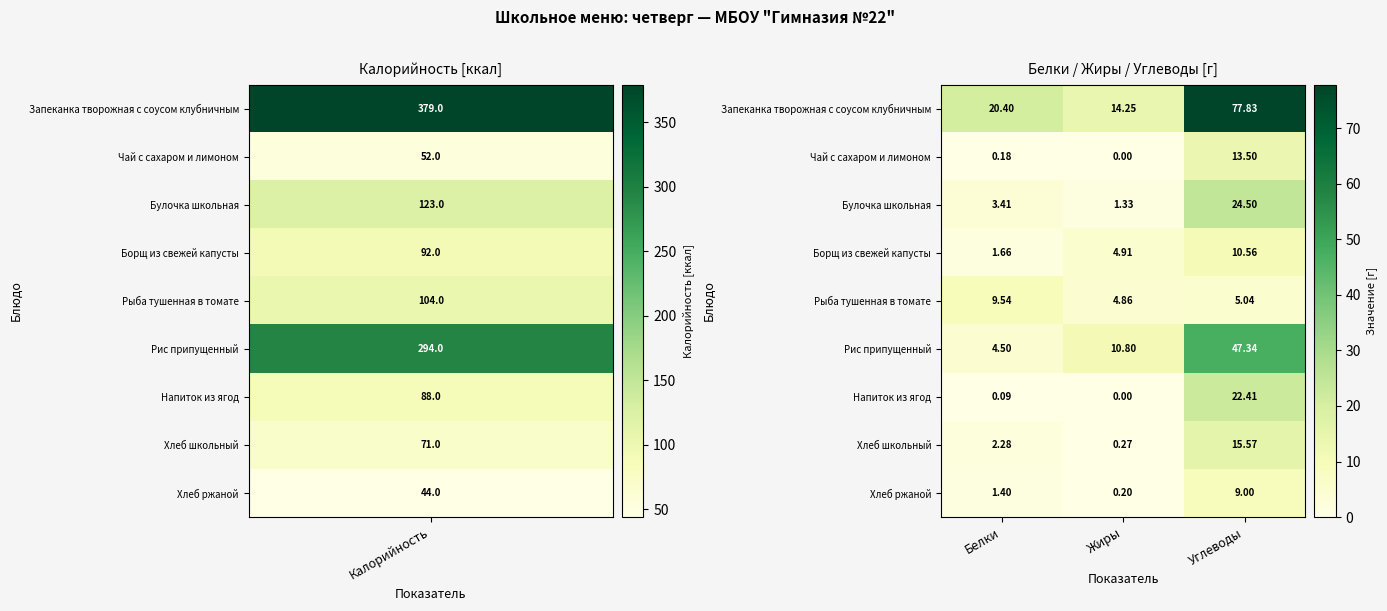

At which category is the sum across all series the highest?

Углеводы